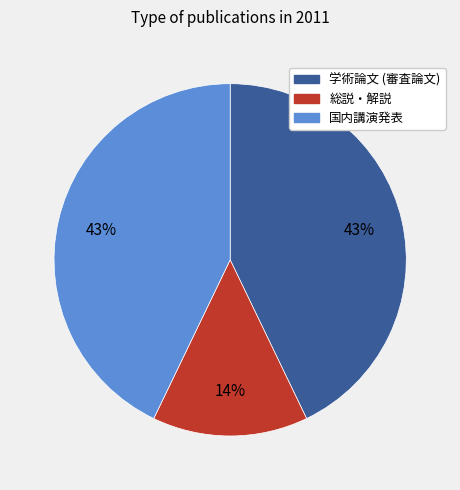

What is the smallest slice in the pie chart?

総説・解説